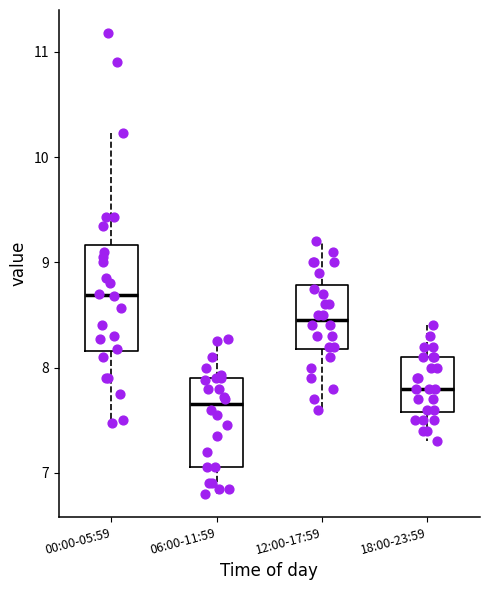

Which box's median line is the highest?

00:00-05:59